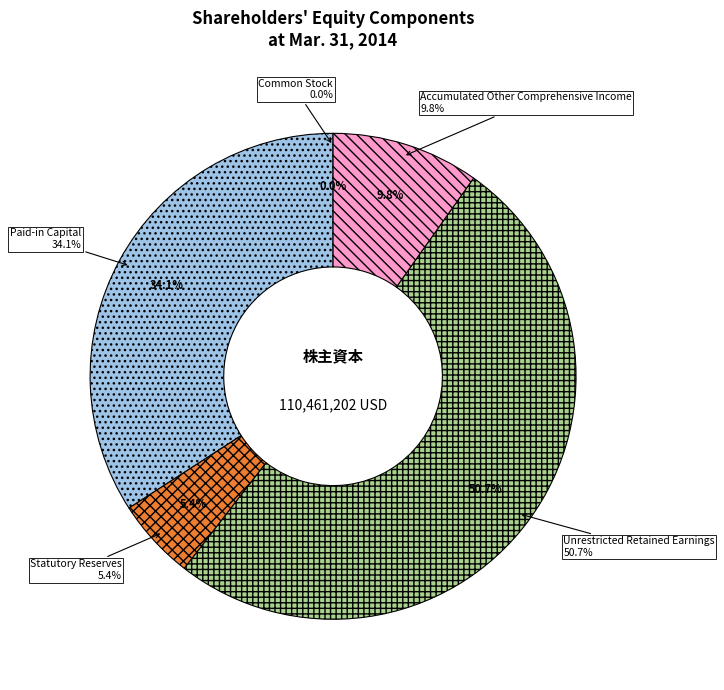

Which slice is the smallest?

Common Stock